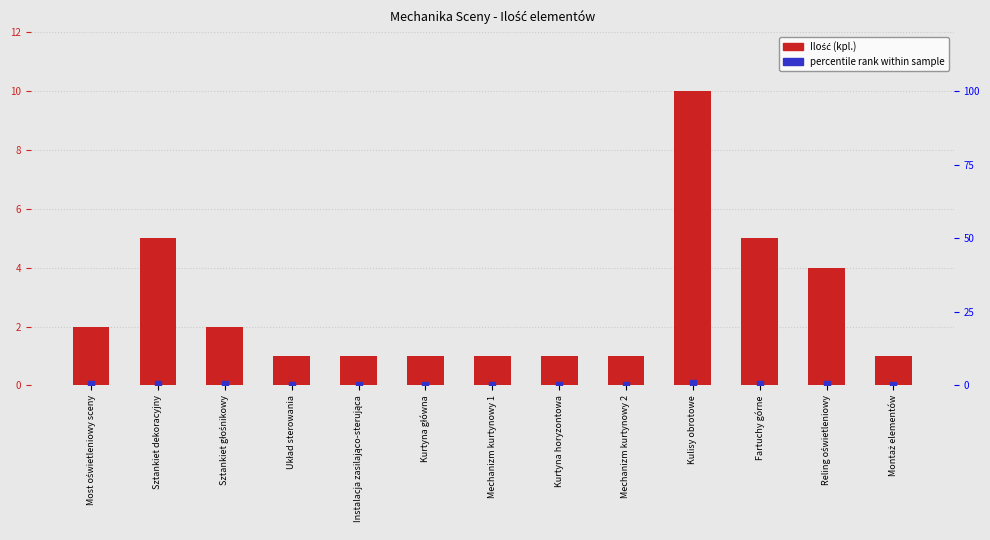

At how many categories does at least one series exceed 1?

6